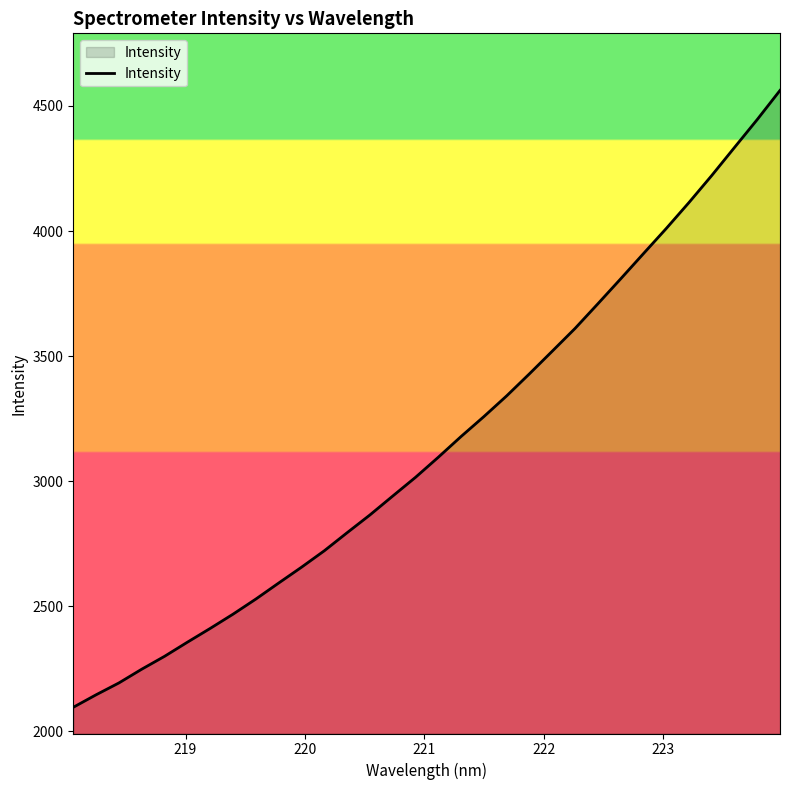

What is the greatest value displayed?

4562.0